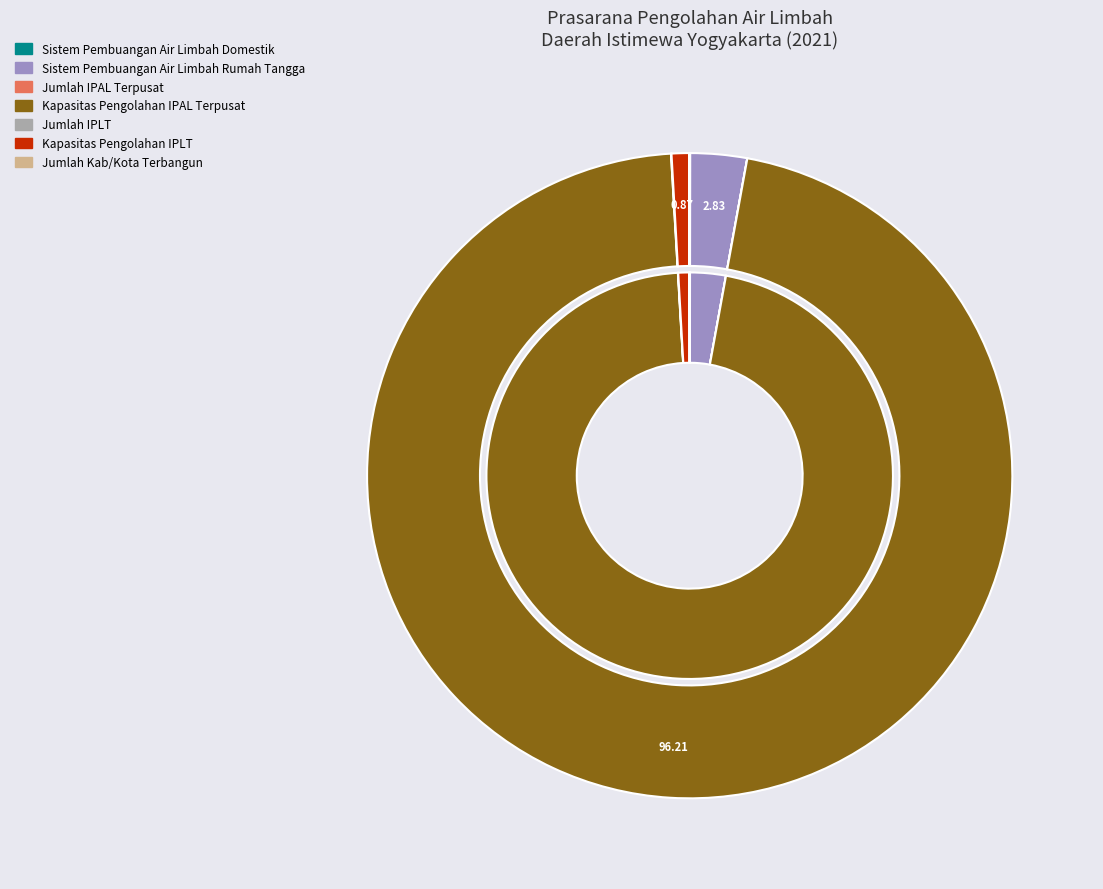

True or false: Kapasitas Pengolahan IPAL Terpusat accounts for 96% of the total.

True